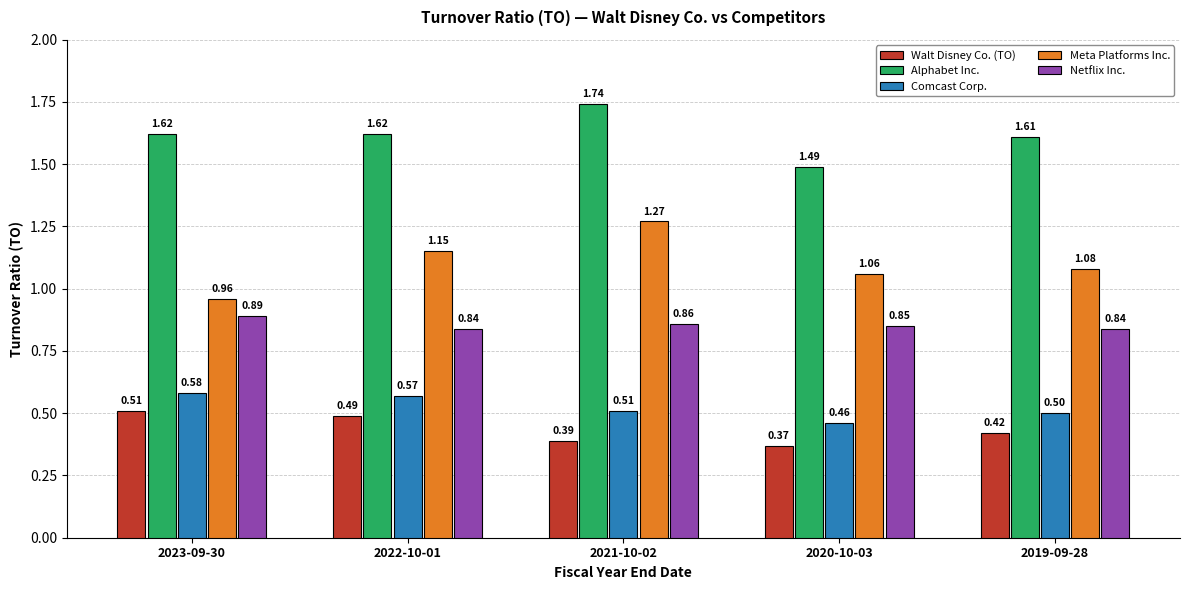

What is the label of the 5th bar from the right?

2023-09-30